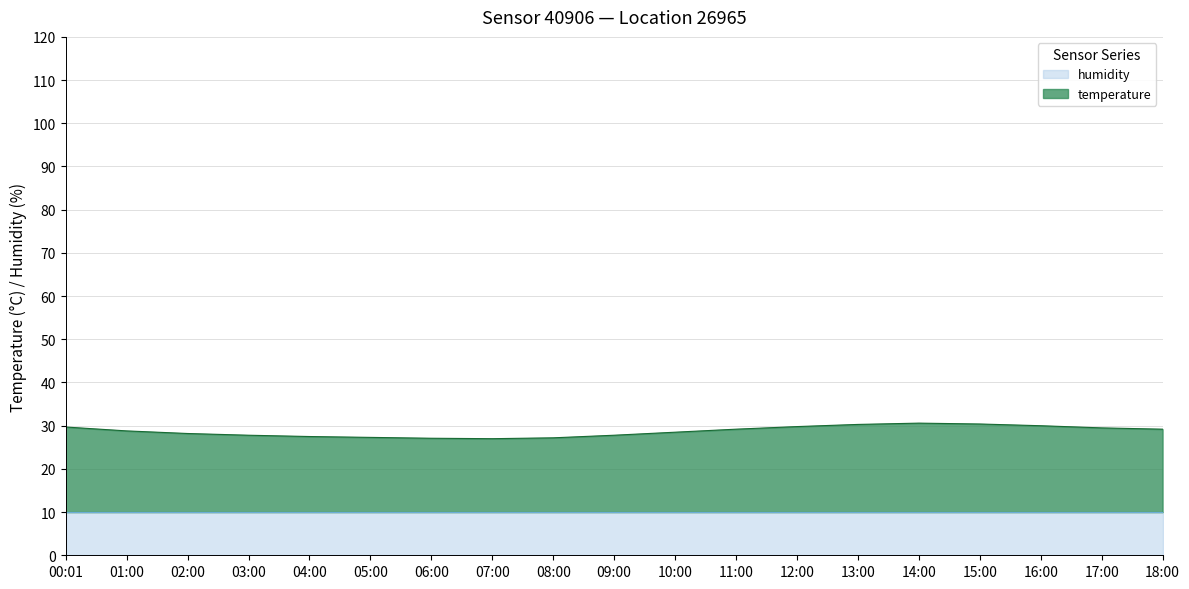

The value at 09:00 is 37.2. True or false?

False